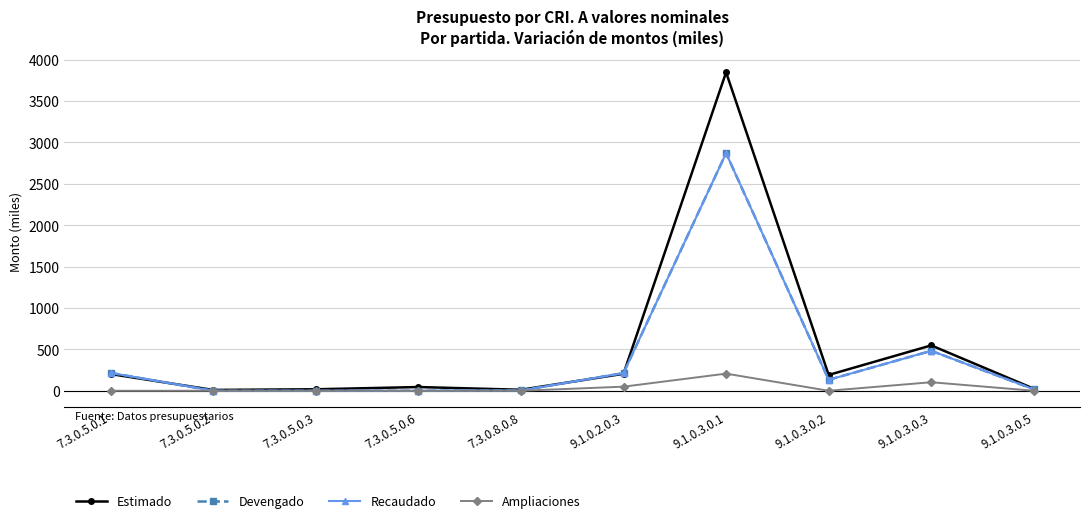

Does the chart have visible grid lines?

Yes